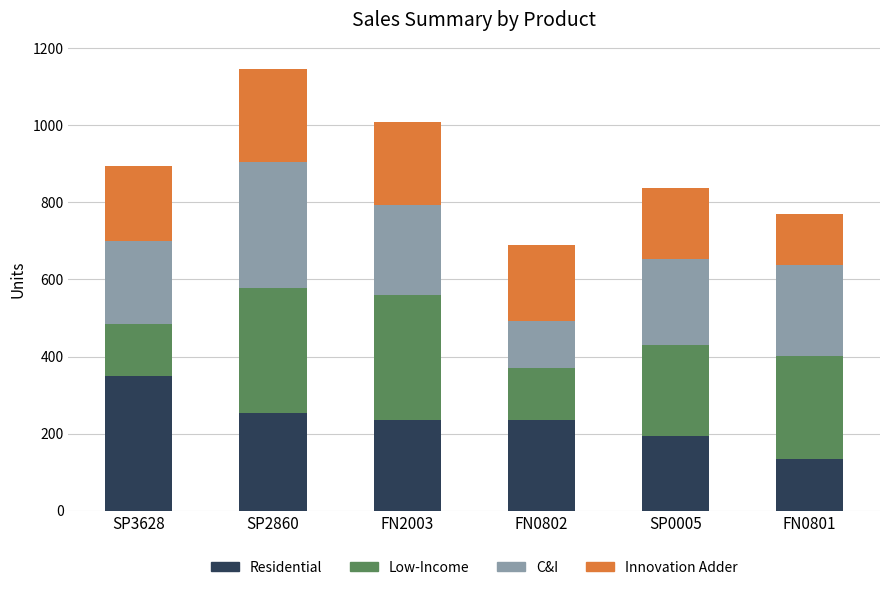

The Residential series shows 134 at FN0801. True or false?

True